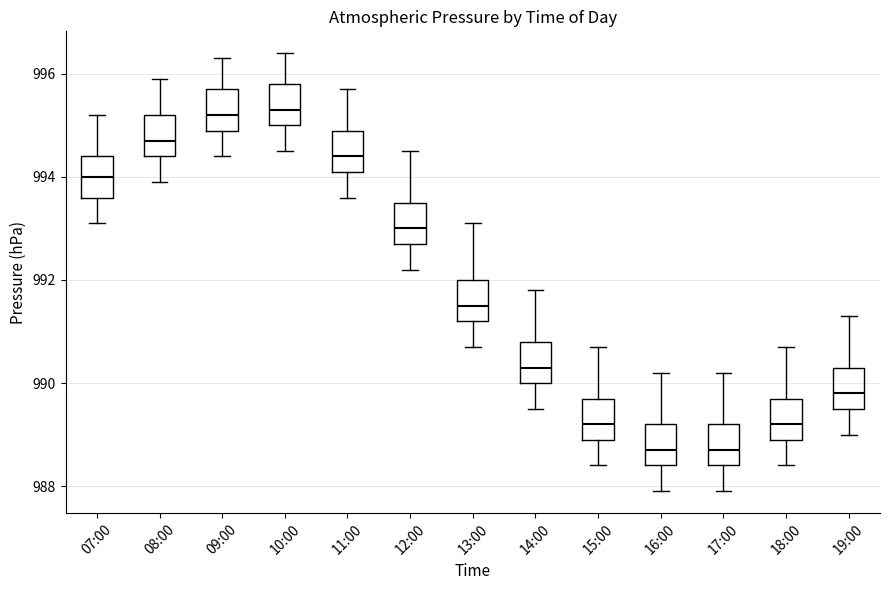

Where does the upper whisker of the box for 10:00 end on the y-axis? The values are not printed on the chart, so give them approximately, as read against the axis.

996.4